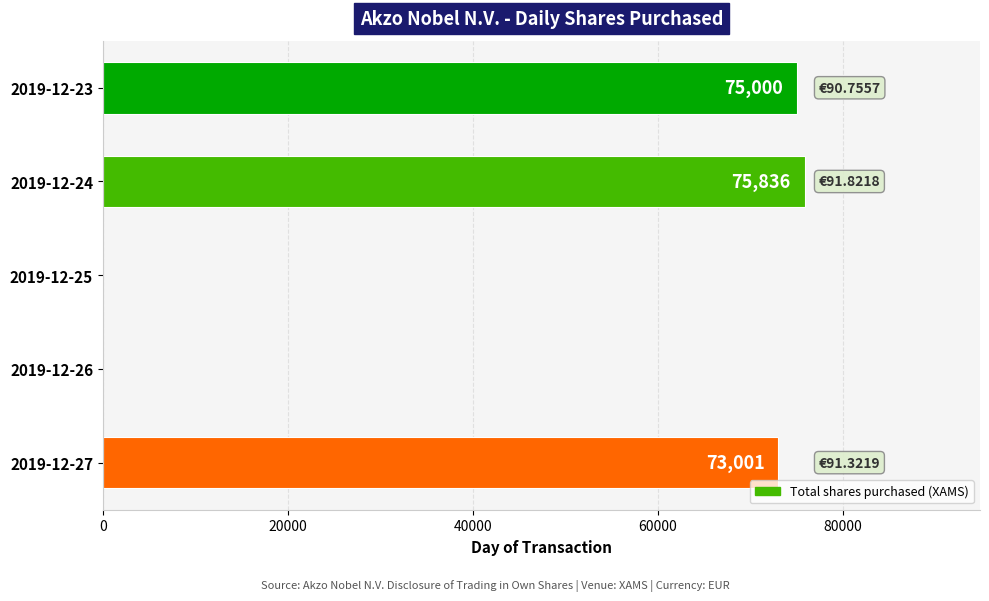

Between 2019-12-27 and 2019-12-24, which is larger?

2019-12-24